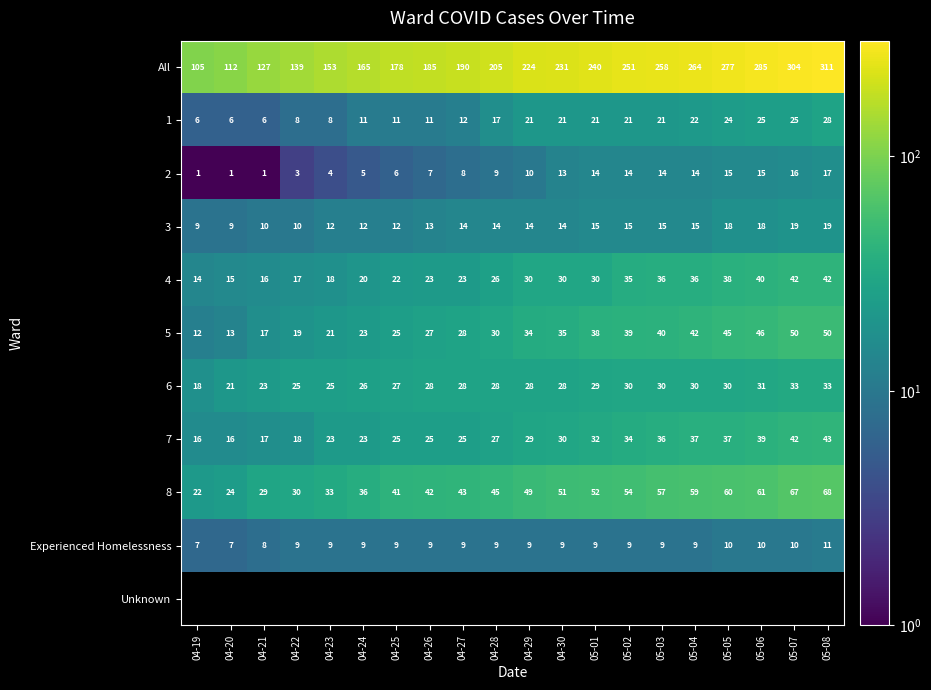

What is the spread (max minus min) of values at 04-22?

136.0